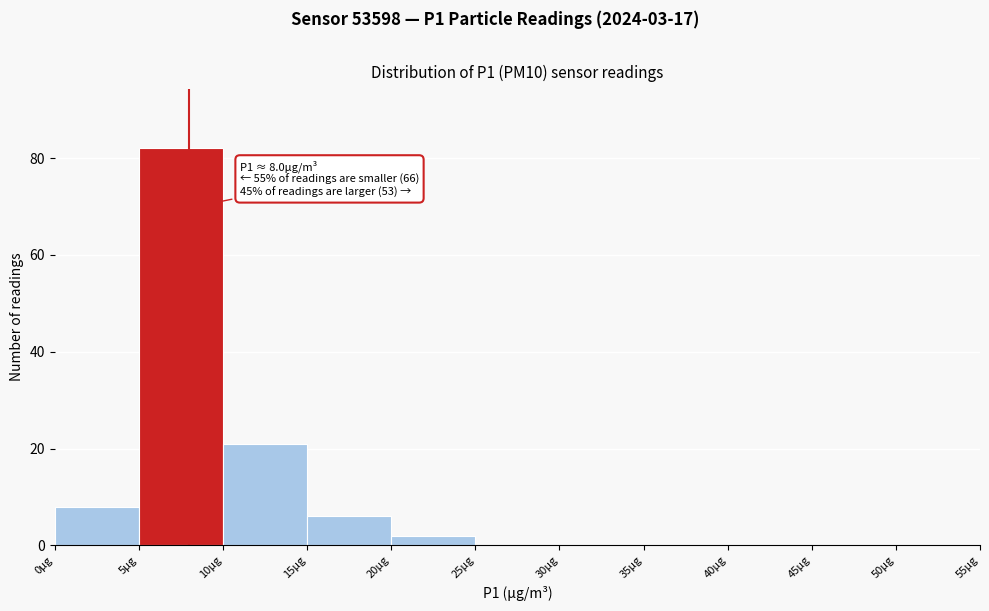

Over which range of the x-axis is the bar tallest?

5 to 10